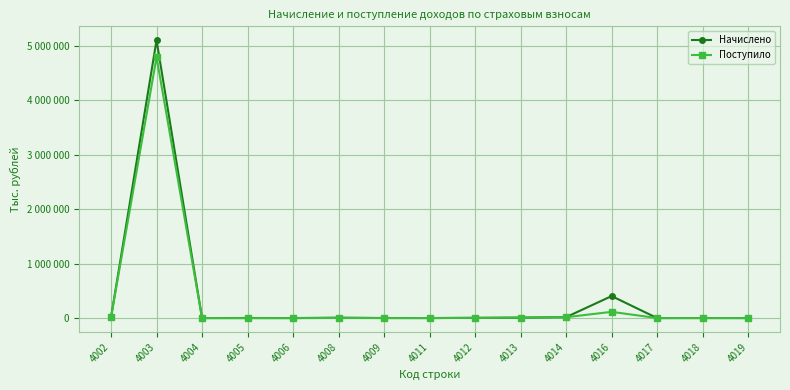

The value of Поступило at 4005 is -1687. True or false?

False